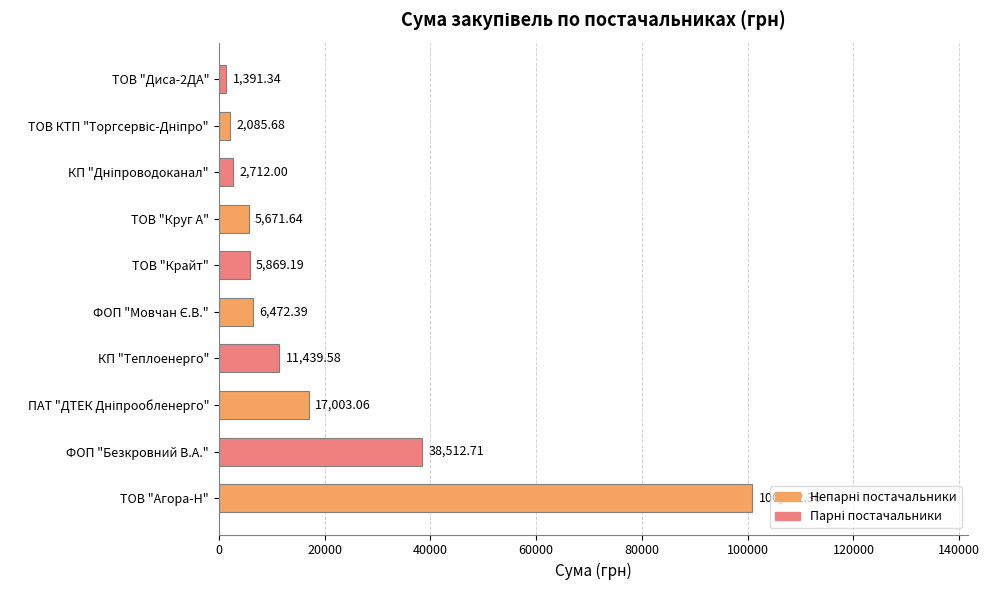

At which label is the value closest to 51111?

ФОП "Безкровний В.А."